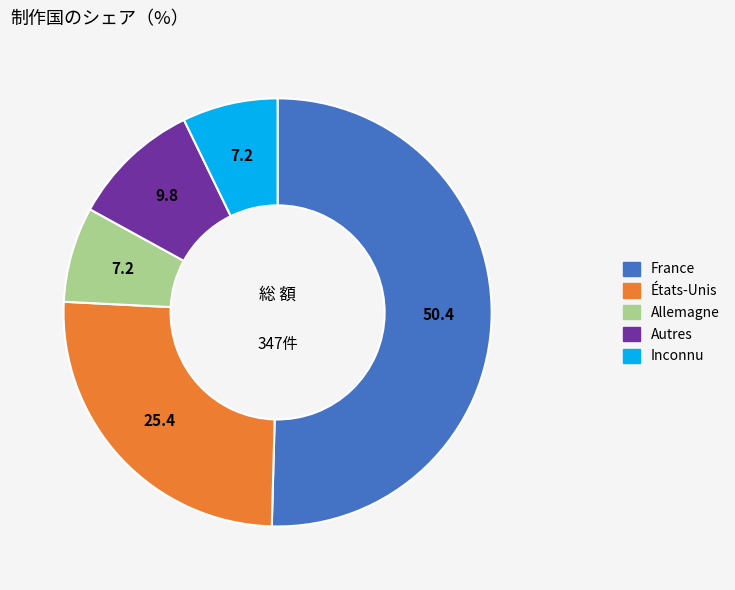

Which category has the biggest portion of the pie?

France